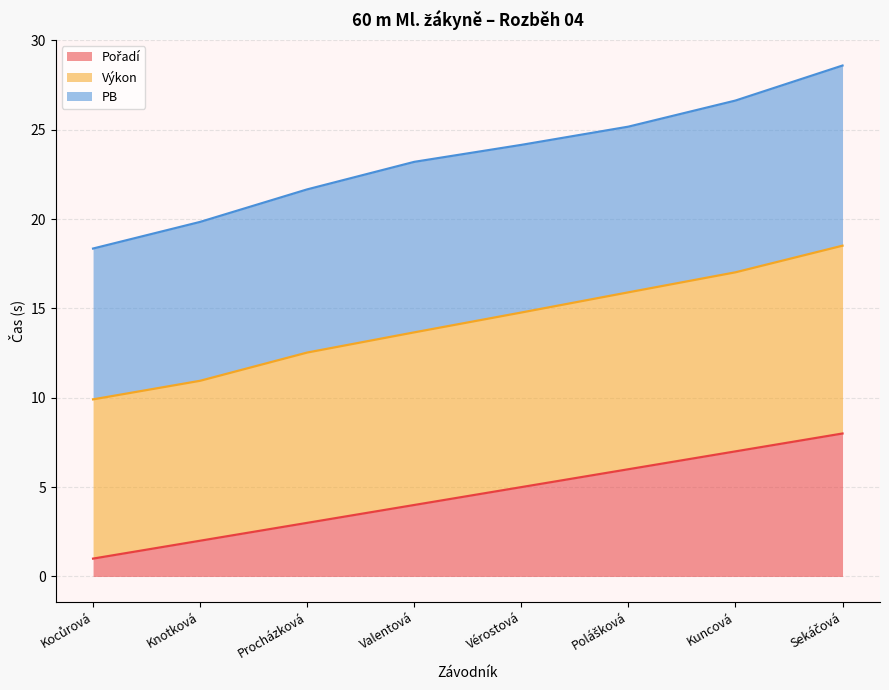

At which category is the sum across all series the highest?

Sekáčová